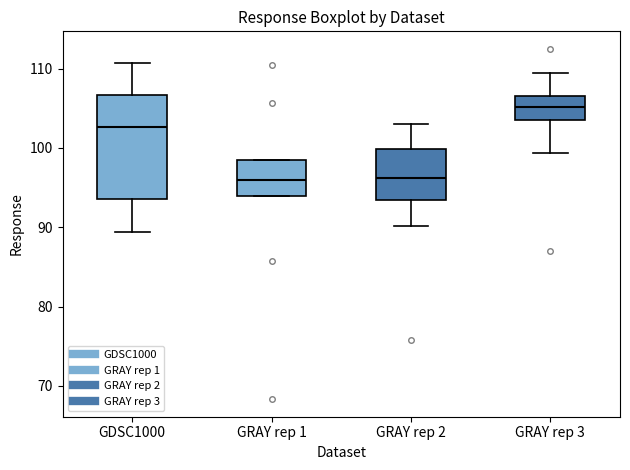

Comparing the boxes themselves (not the whiskers), which one is the tallest?

GDSC1000